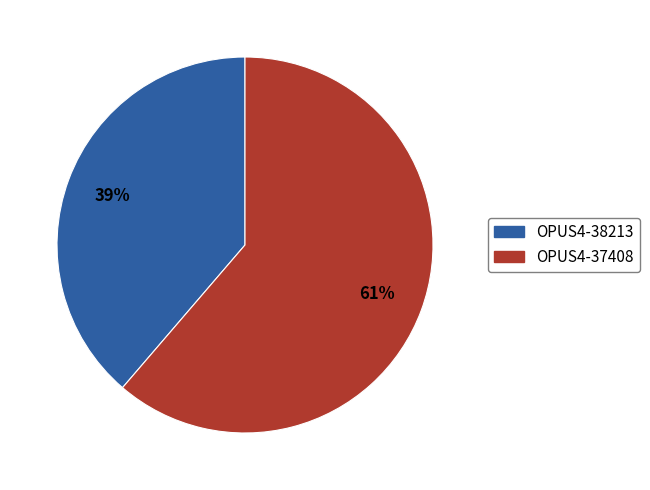

Combined, do OPUS4-37408 and OPUS4-38213 account for over 50%?

Yes